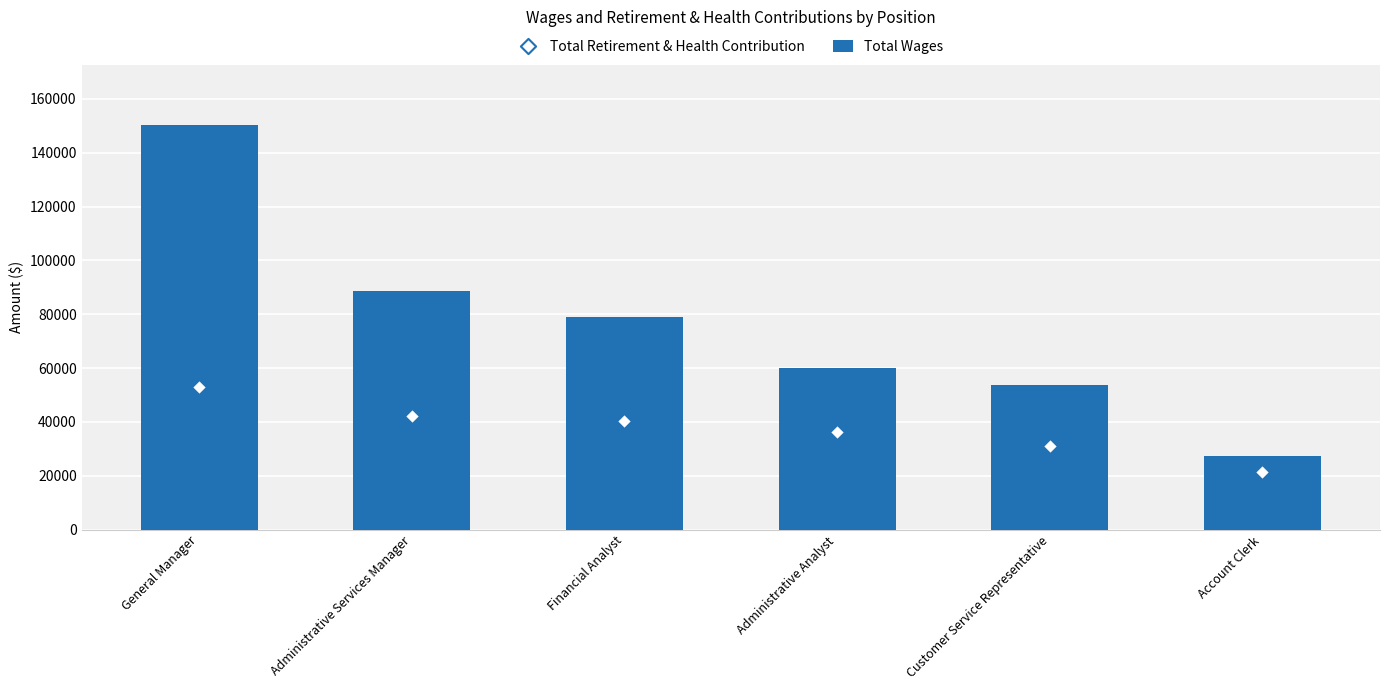

What are all the series names shown in the legend?

Total Wages, Total Retirement & Health Contribution